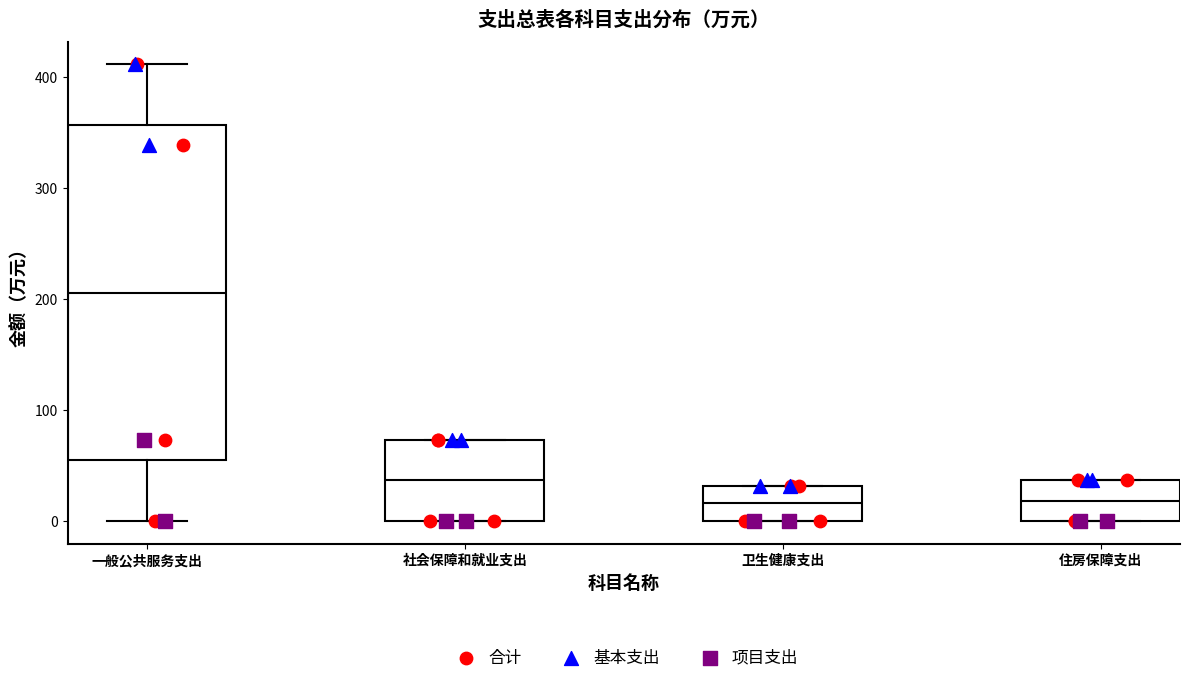

Reading left to right, read every box against the y-axis: the position of its median line, the range the box covers, and the ends of its whiskers. The values are not printed on the chart, so give them approximately, as read against the axis.

一般公共服务支出: median 210, box 50 to 360, whiskers 0 to 410
社会保障和就业支出: median 40, box 0 to 70, whiskers 0 to 70
卫生健康支出: median 20, box 0 to 30, whiskers 0 to 30
住房保障支出: median 20, box 0 to 40, whiskers 0 to 40